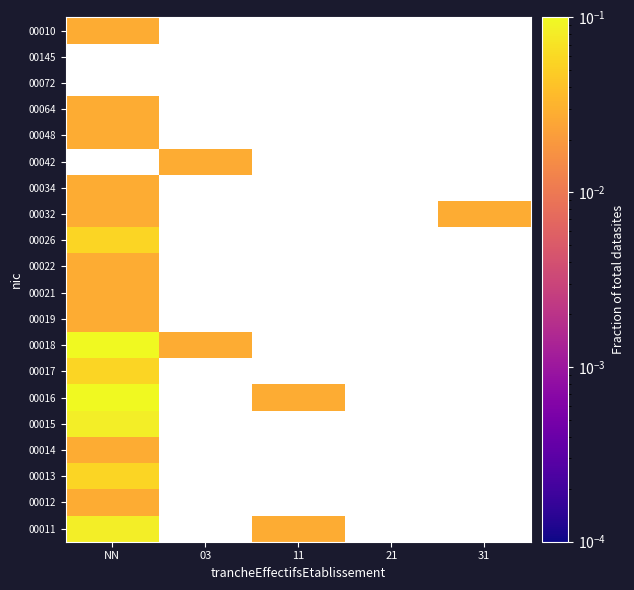

The value of 00017 at 11 is -0.0. True or false?

False